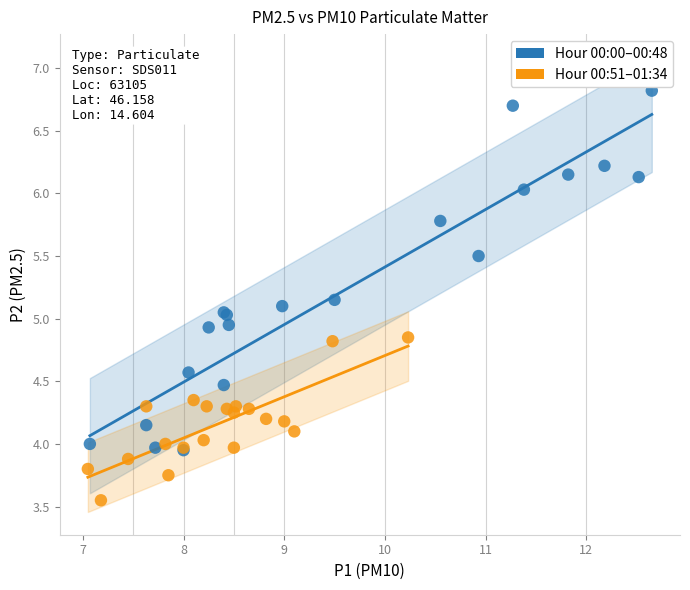

Which series contains the lowest Y value?

Hour 00:51–01:34